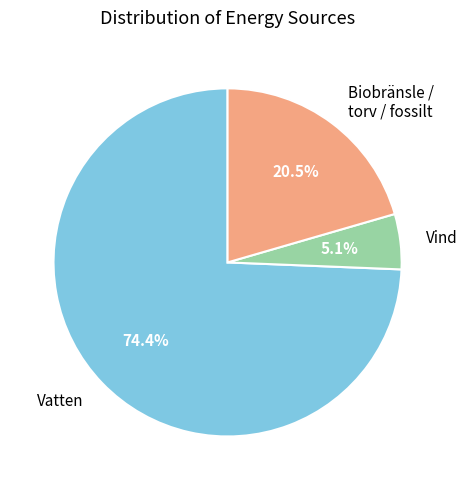

Is there a majority slice in this chart?

Yes